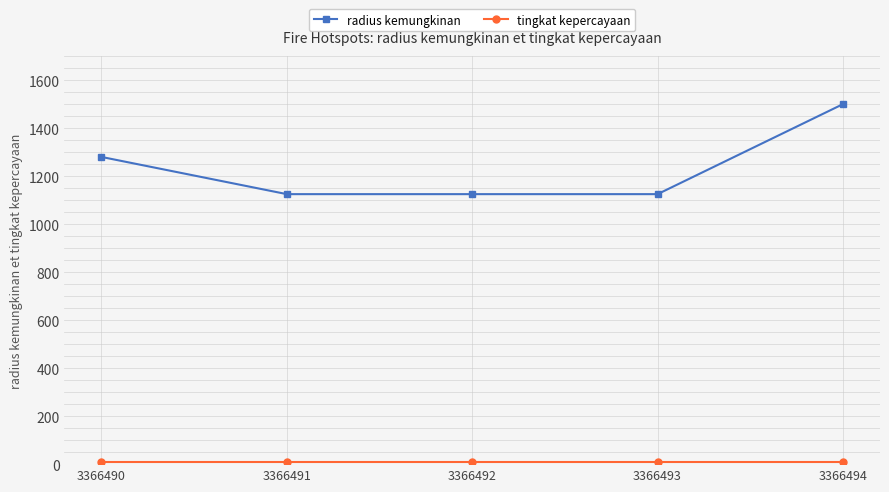

Between 3366490 and 3366492, which series saw the biggest shift?

radius kemungkinan